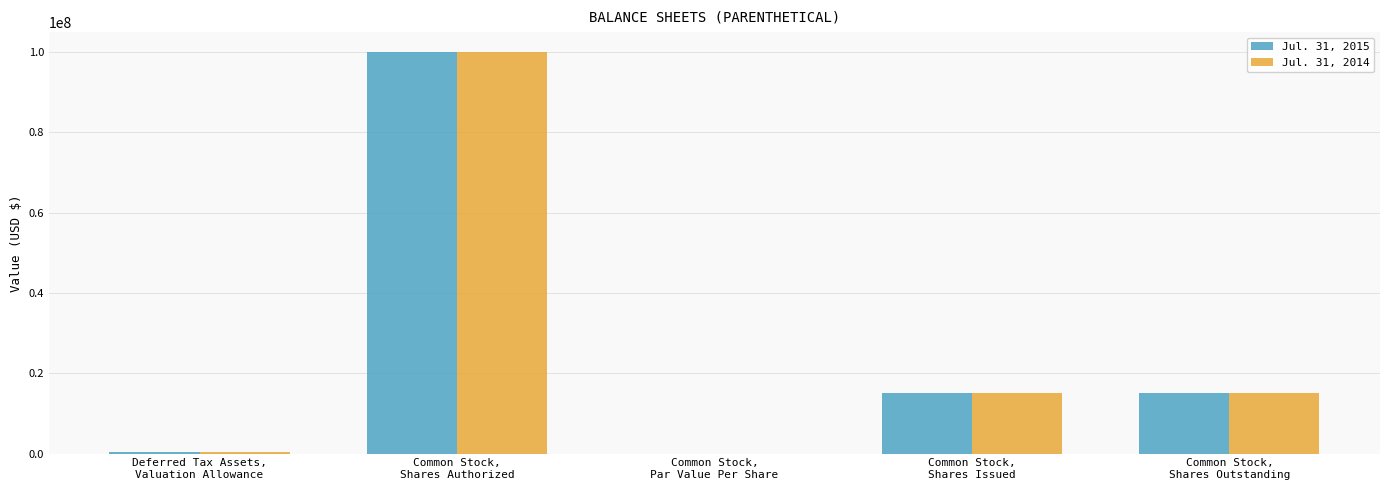

What is the sum of the Jul. 31, 2014 values at Common Stock,
Shares Outstanding and Common Stock,
Shares Authorized?

115128332.0